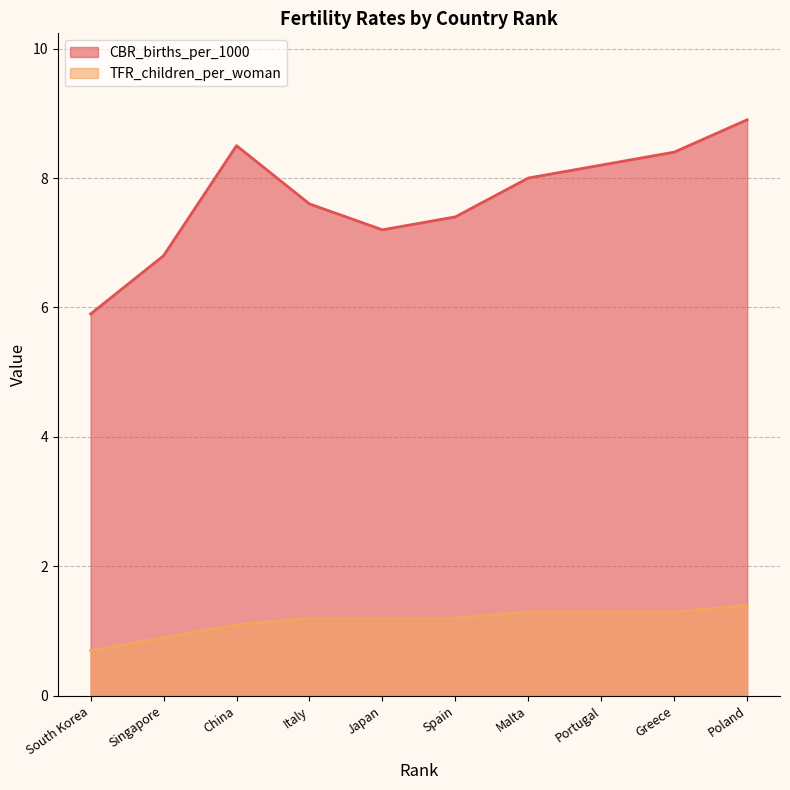

What is the sum of the CBR_births_per_1000 values at Japan and Poland?

16.1